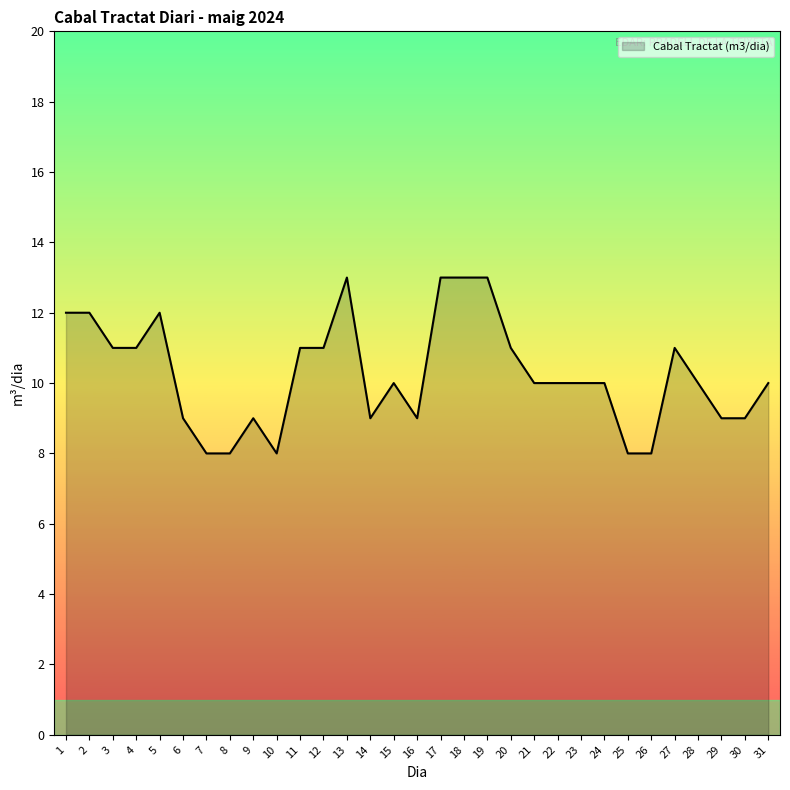

What is the difference between the maximum and minimum values?

5